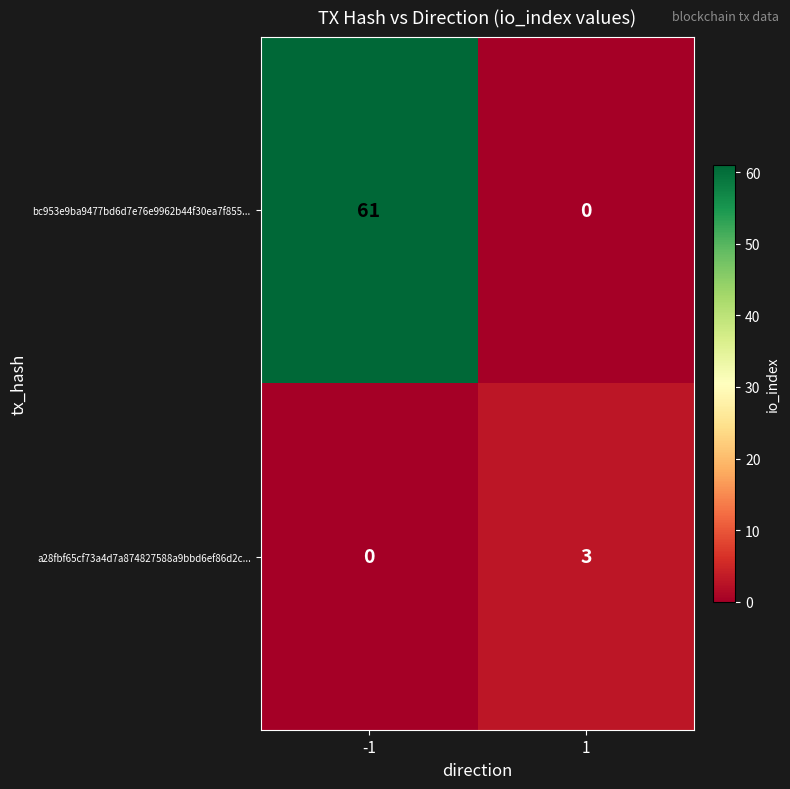

List the series in order of their peak value, highest first.

bc953e9ba9477bd6d7e76e9962b44f30ea7f855..., a28fbf65cf73a4d7a874827588a9bbd6ef86d2c...